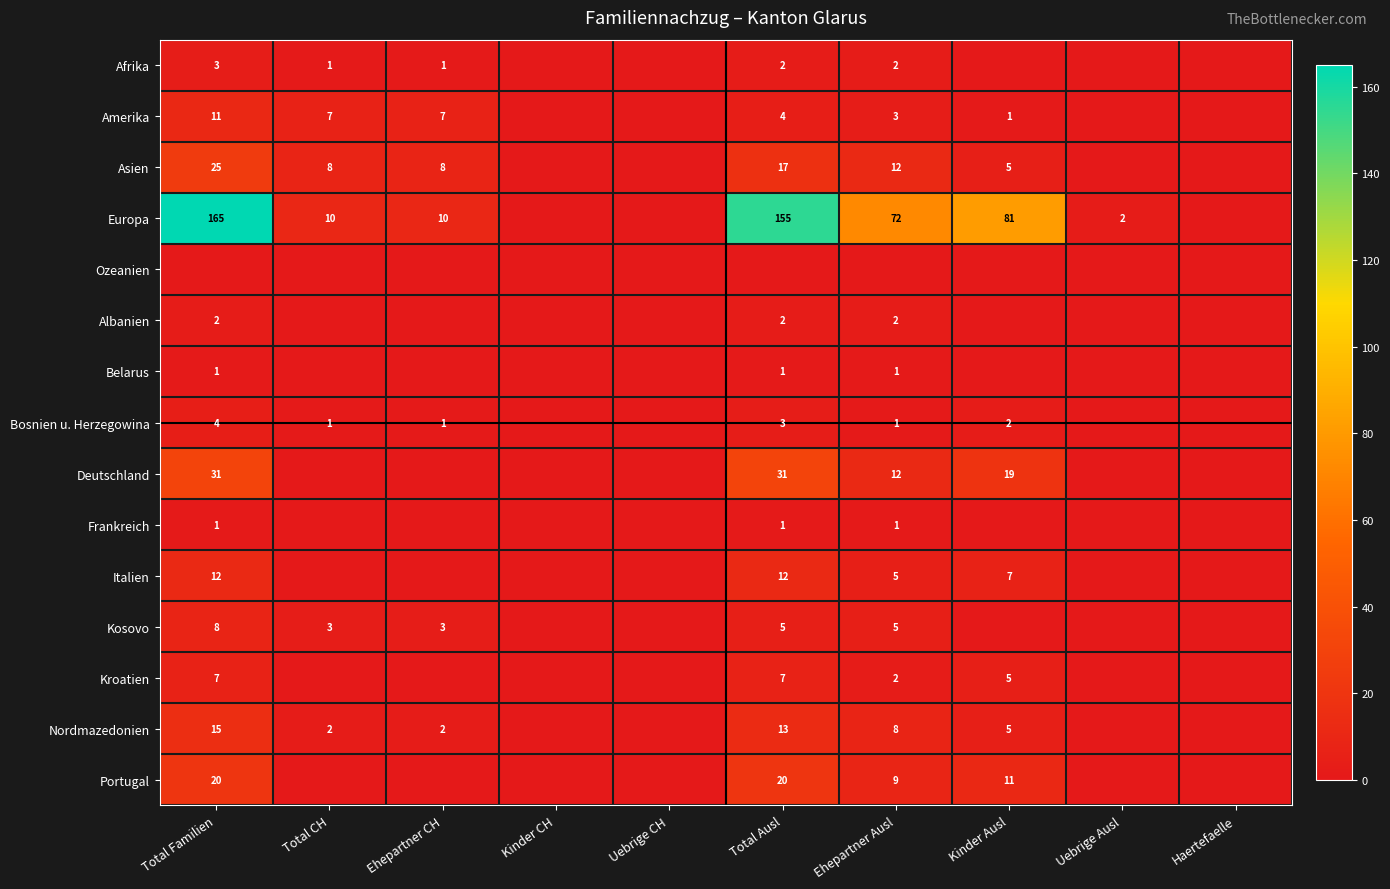

The Europa series shows 10 at Total CH. True or false?

True